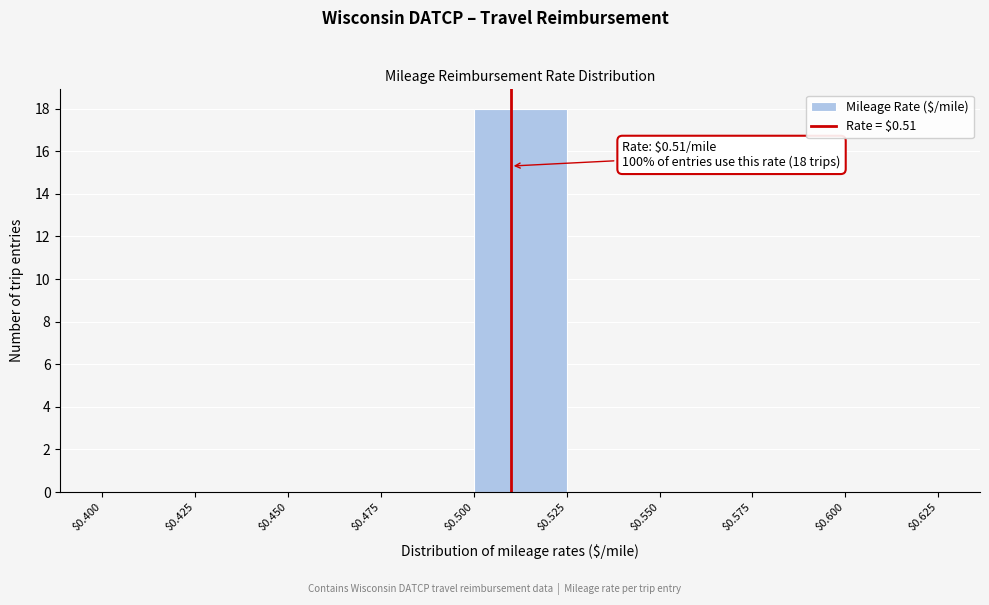

Which range on the x-axis has the tallest bar?

$0.500 to $0.525